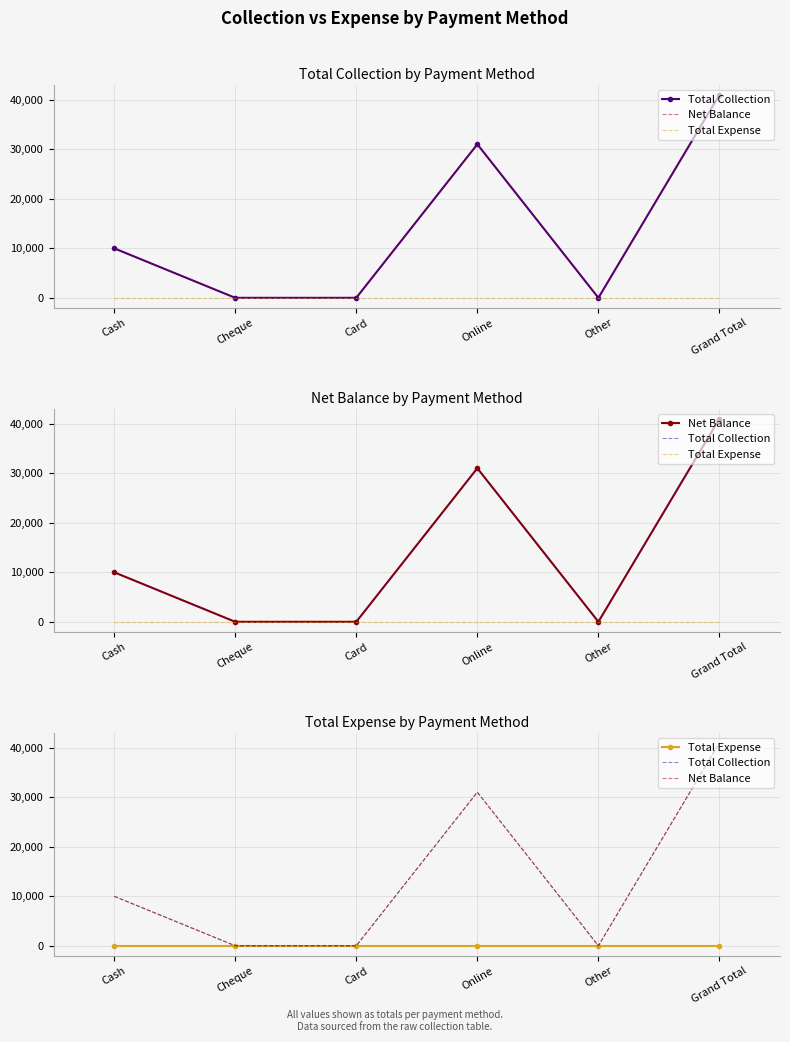

Which category has the lowest value across all series?

Cheque